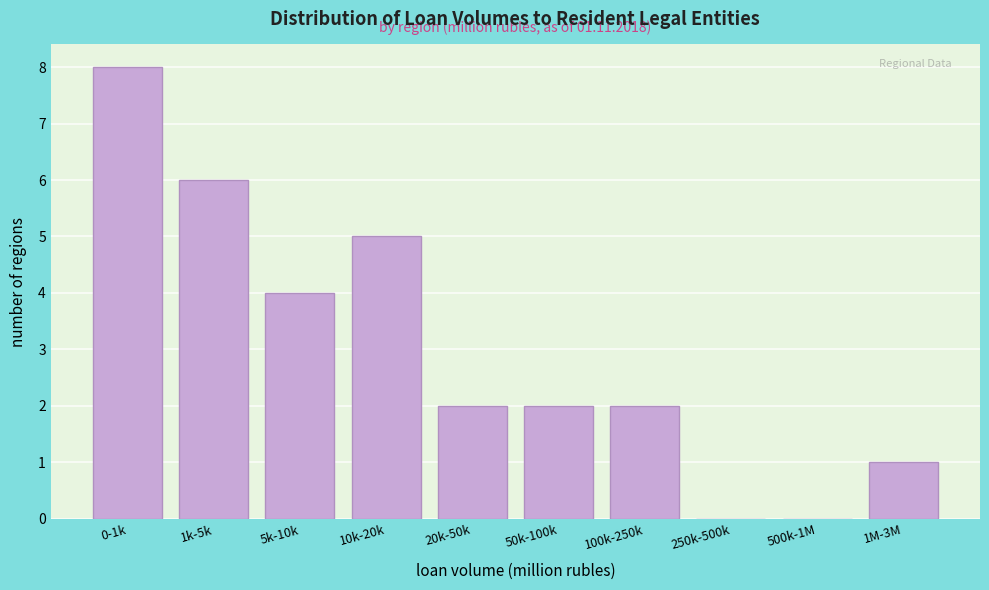

Reading right to left, extract all data points from this chart.

1M-3M=1	500k-1M=0	250k-500k=0	100k-250k=2	50k-100k=2	20k-50k=2	10k-20k=5	5k-10k=4	1k-5k=6	0-1k=8